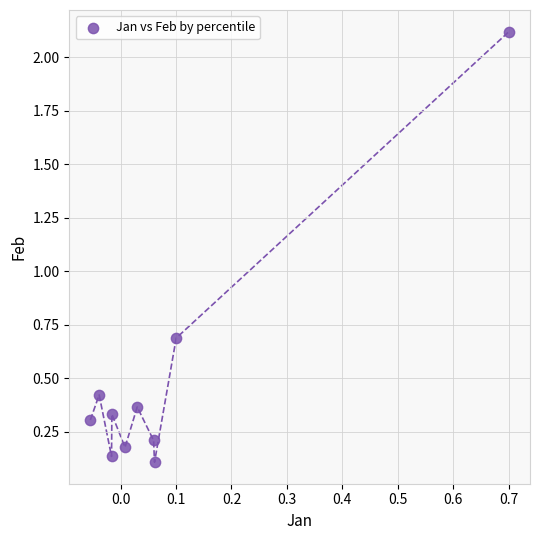

What Y value in the scatter plot is closest to 1?

0.7